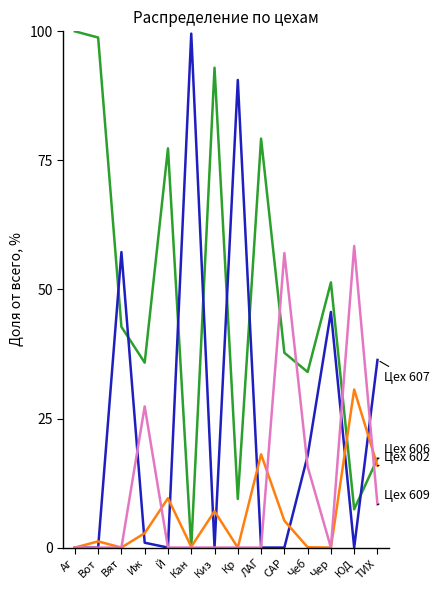

What is the total value across all series at Киз?

100.0